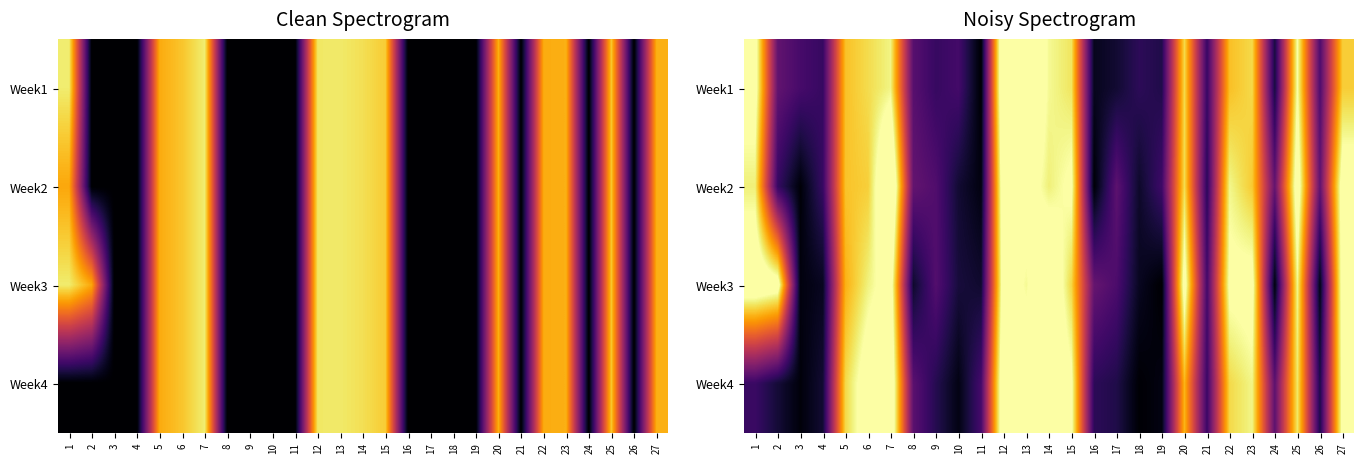

At which label does Week2 first exceed 3?

1